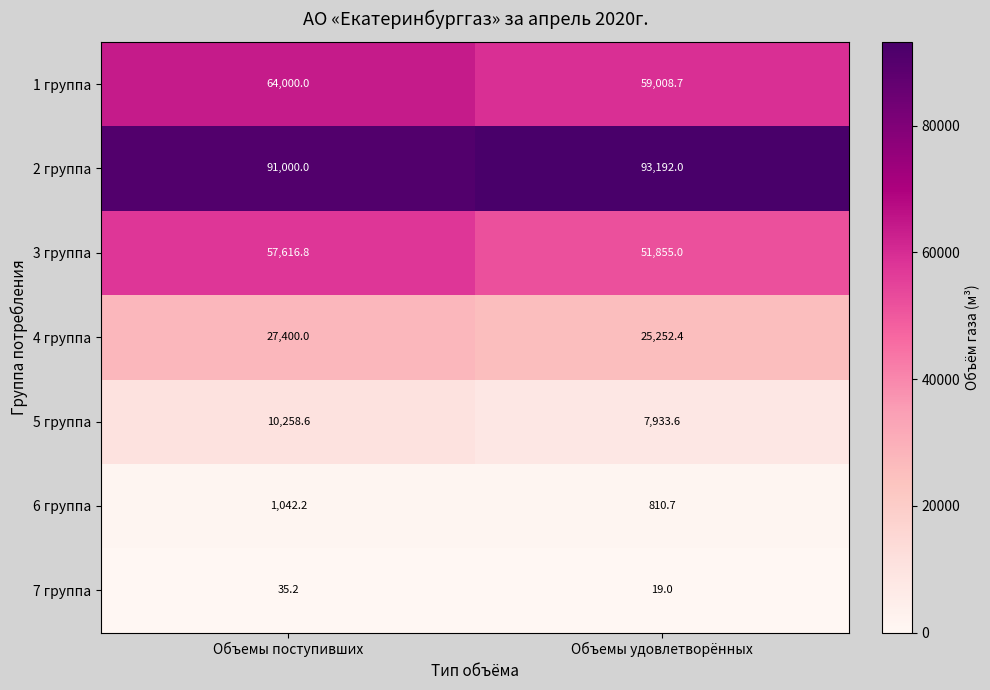

The 2 группа series shows 93192.0 at Объемы удовлетворённых. True or false?

True